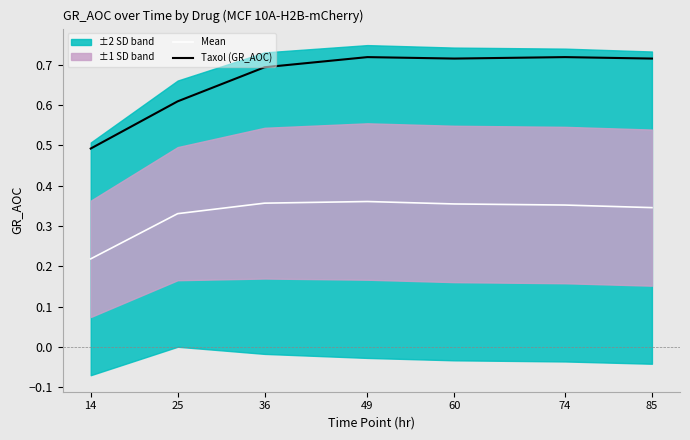

List the labels in order of Mean value, smallest first.

14, 25, 85, 74, 60, 36, 49